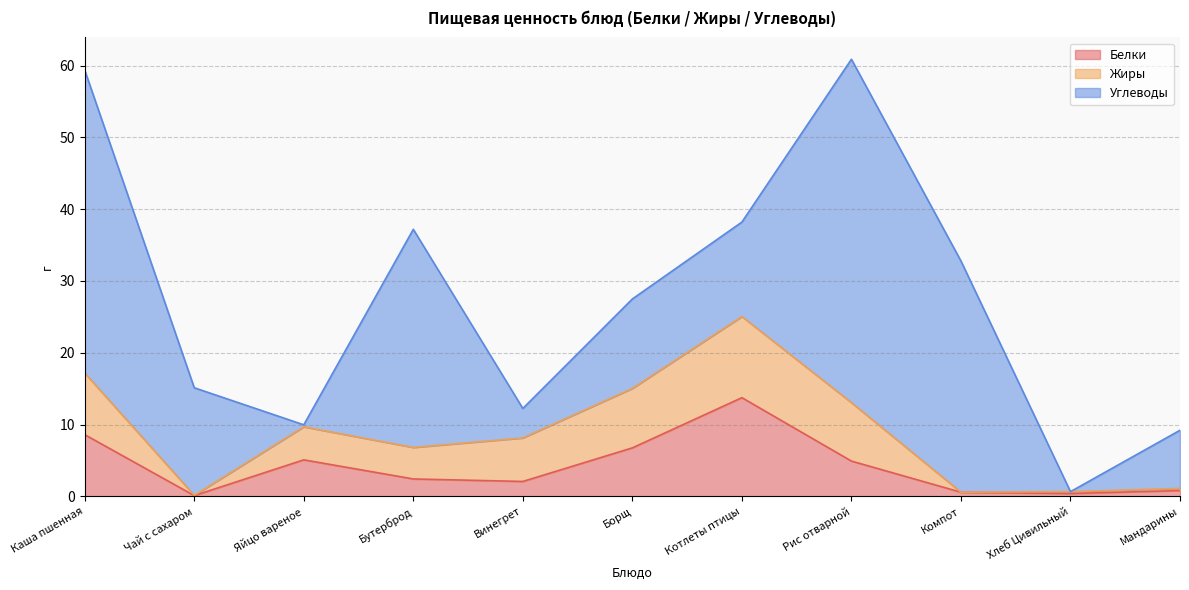

At which label is Белки closest to 6?

Борщ